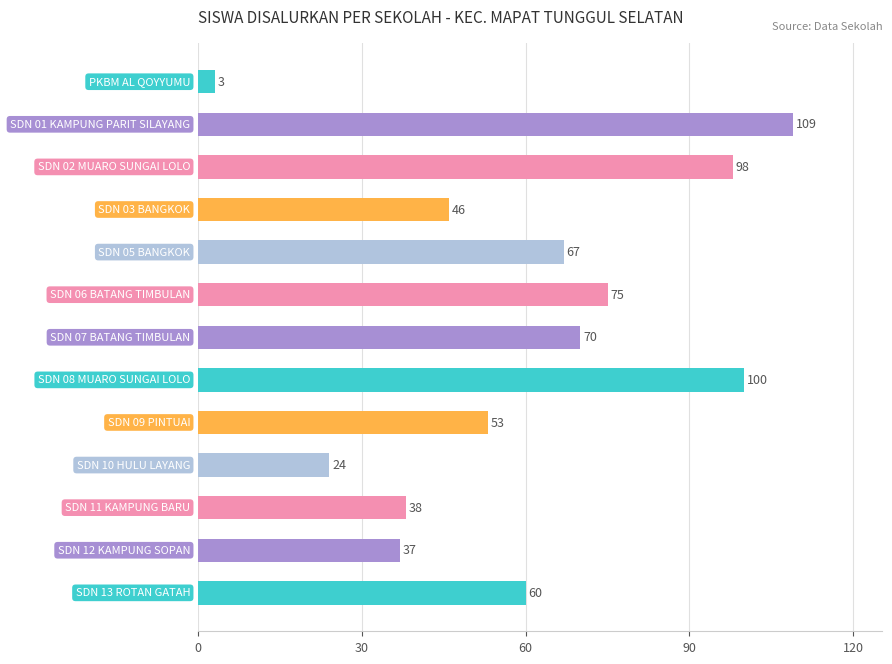

How many bars are there in total?

13